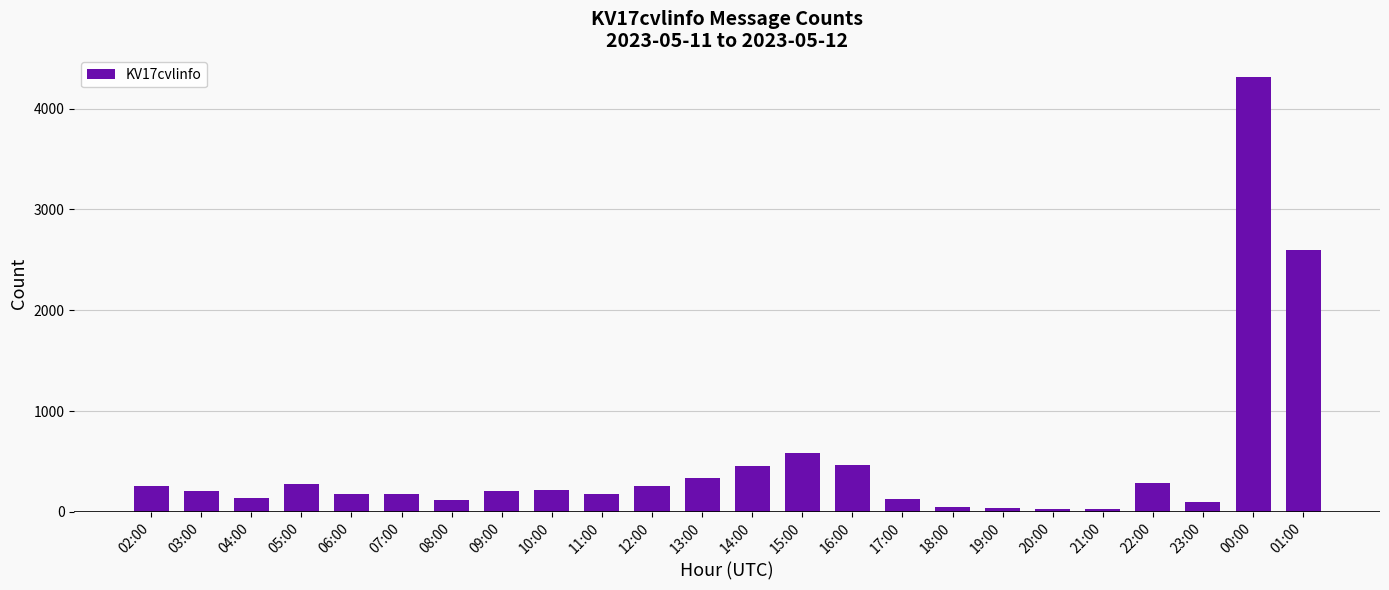

What is the value of the 7th bar from the left?

122